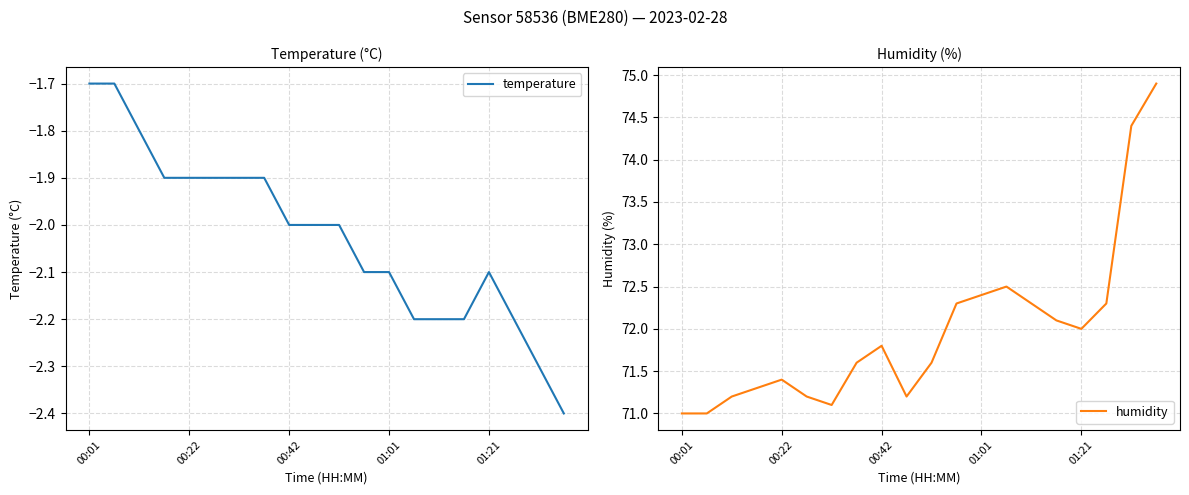

What is the sum of the temperature values at 10 and 17?

-4.2